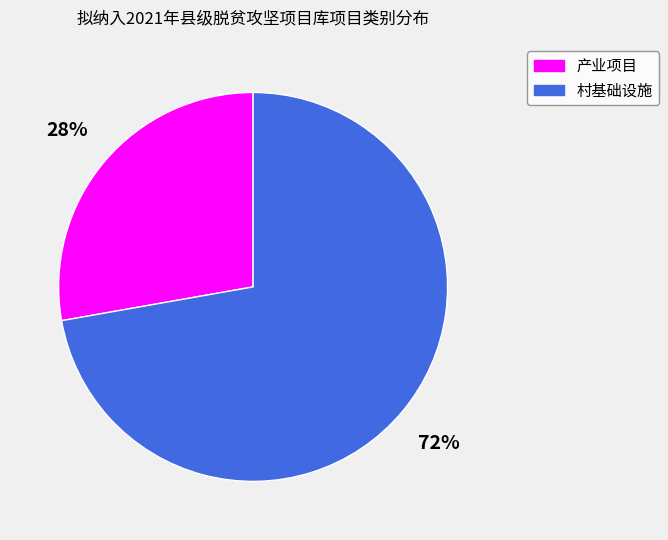

The 村基础设施 slice represents 78% of the pie. True or false?

False